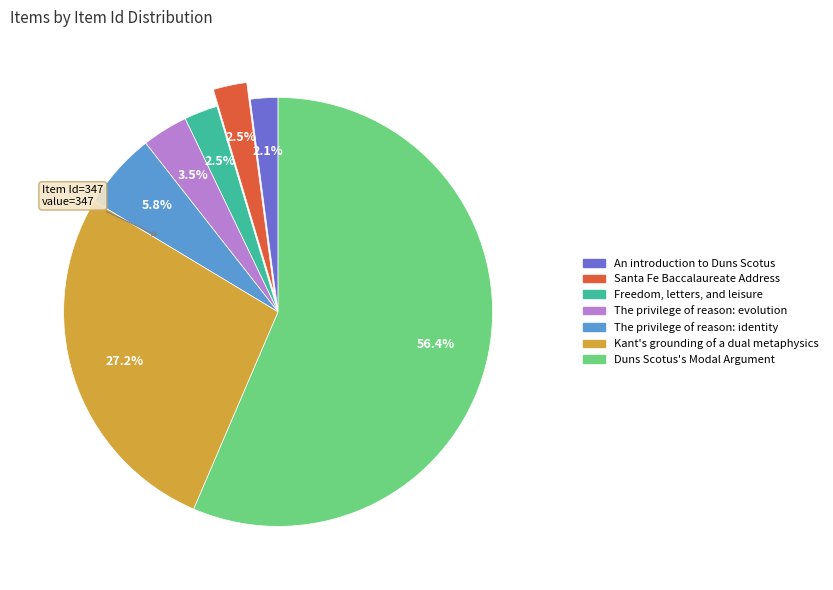

What is the largest slice in the pie chart?

Duns Scotus's Modal Argument